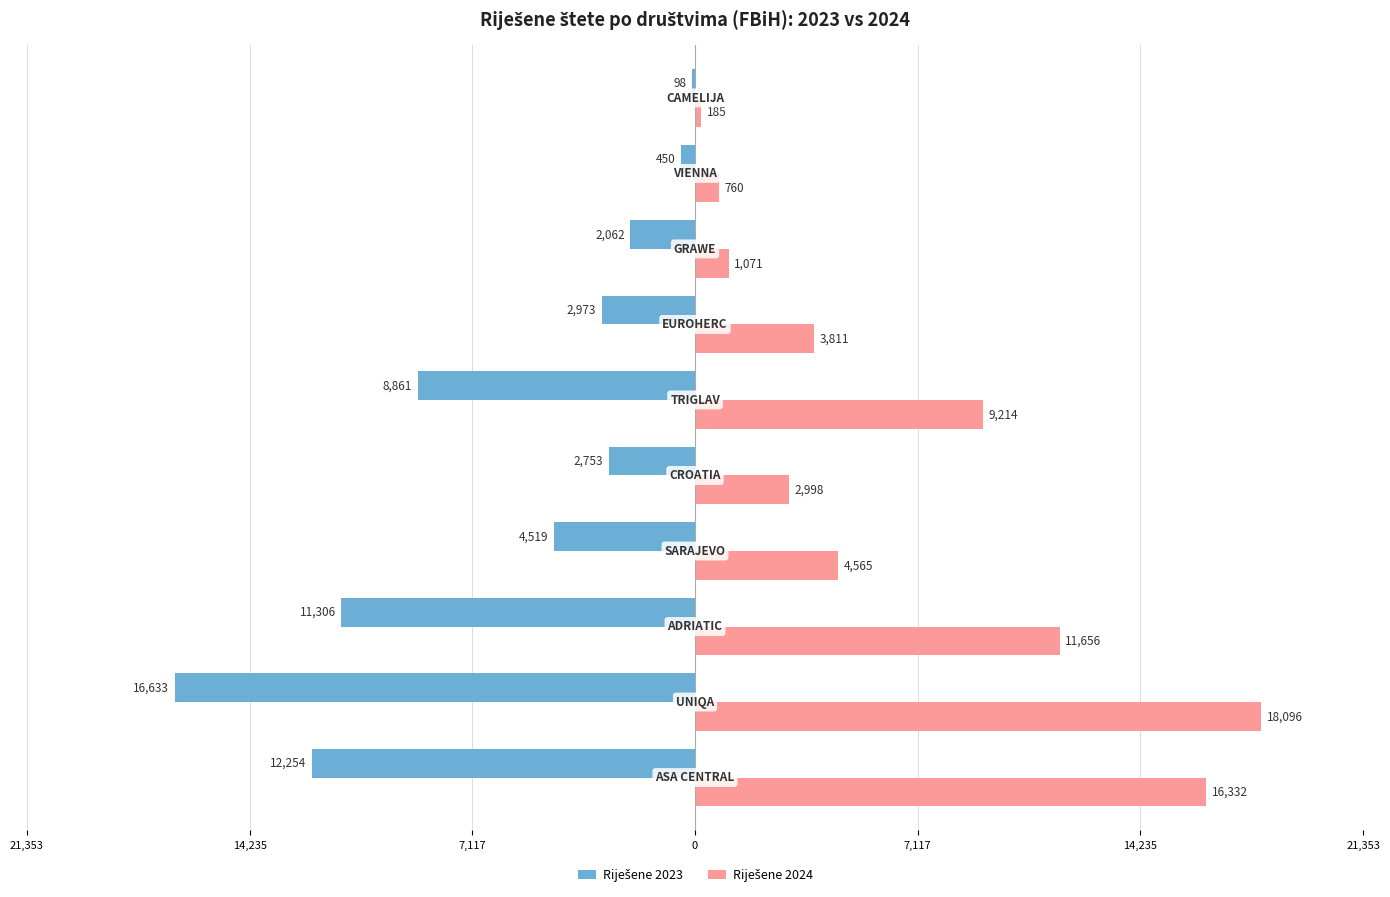

How many values in the Riješene 2023 series are below -2973?

5